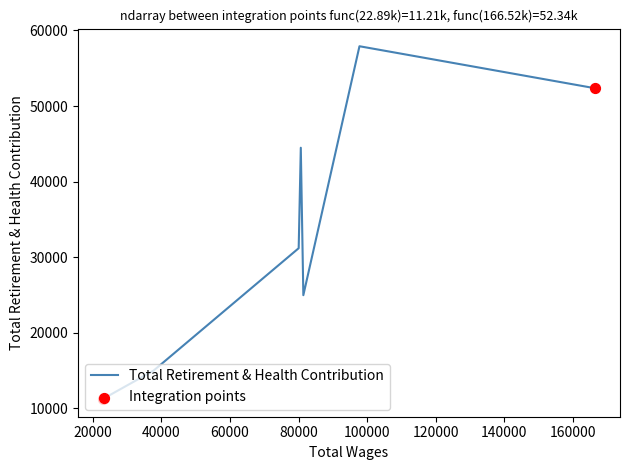

What is the maximum value shown in the chart?

57911